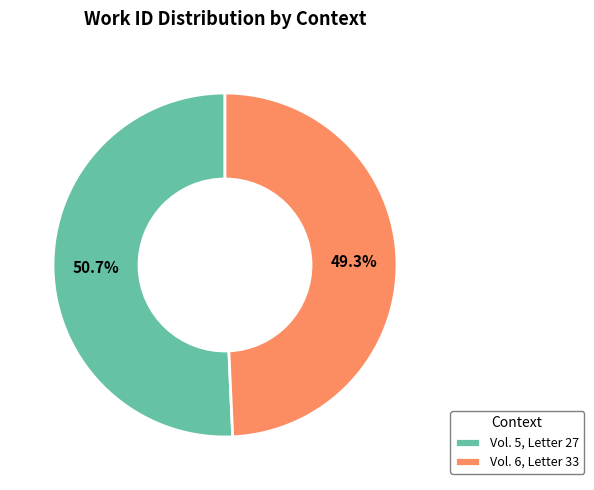

To the nearest percent, what is the combined percentage of Vol. 5, Letter 27 and Vol. 6, Letter 33?

100%